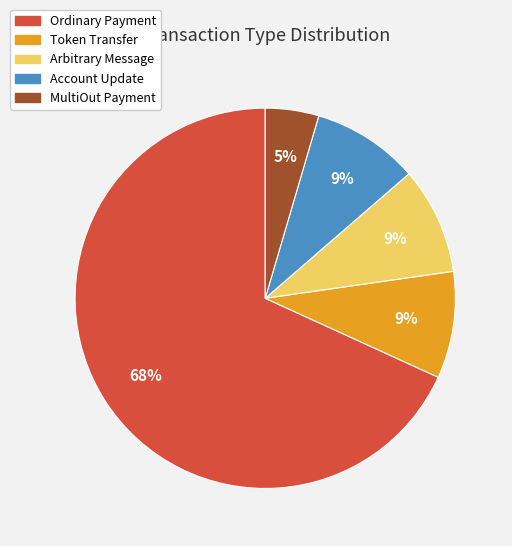

What percentage is the Arbitrary Message slice, to the nearest percent?

9%